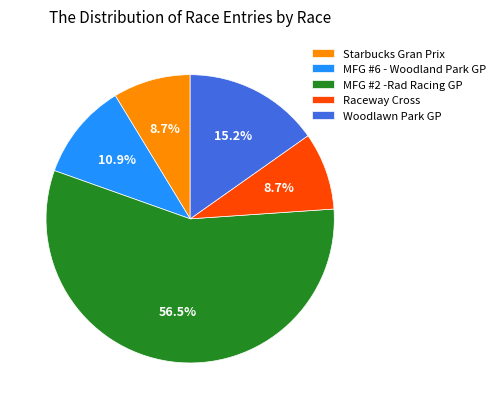

The Raceway Cross slice represents 1% of the pie. True or false?

False